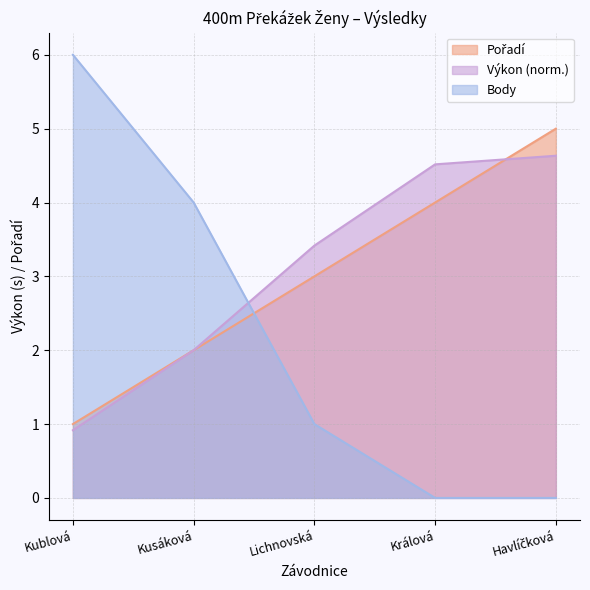

What is the label of the 1st point from the right?

Havlíčková